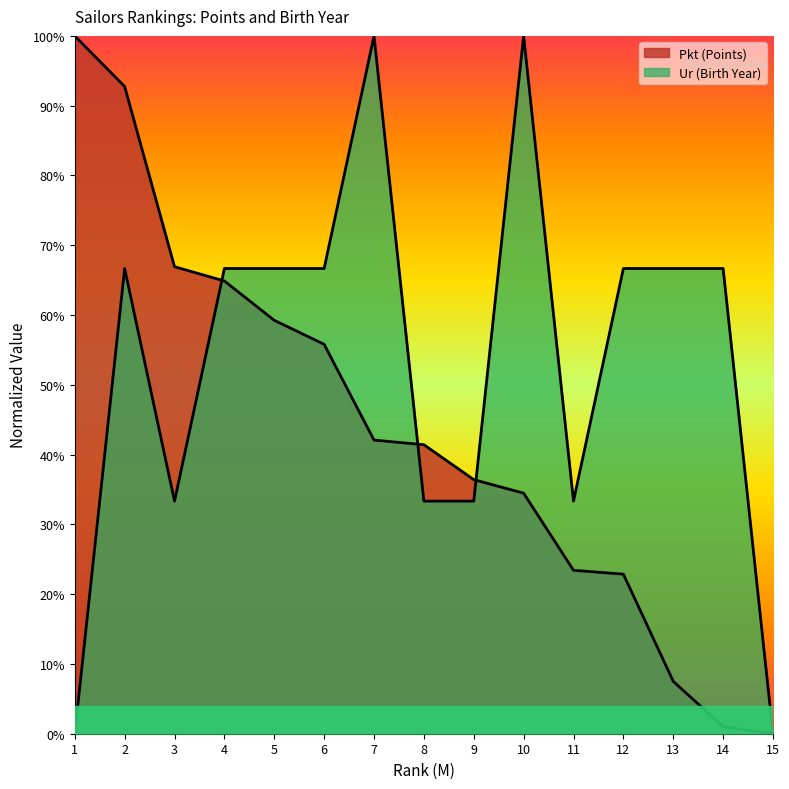

How many times do Ur and Pkt cross each other?

3